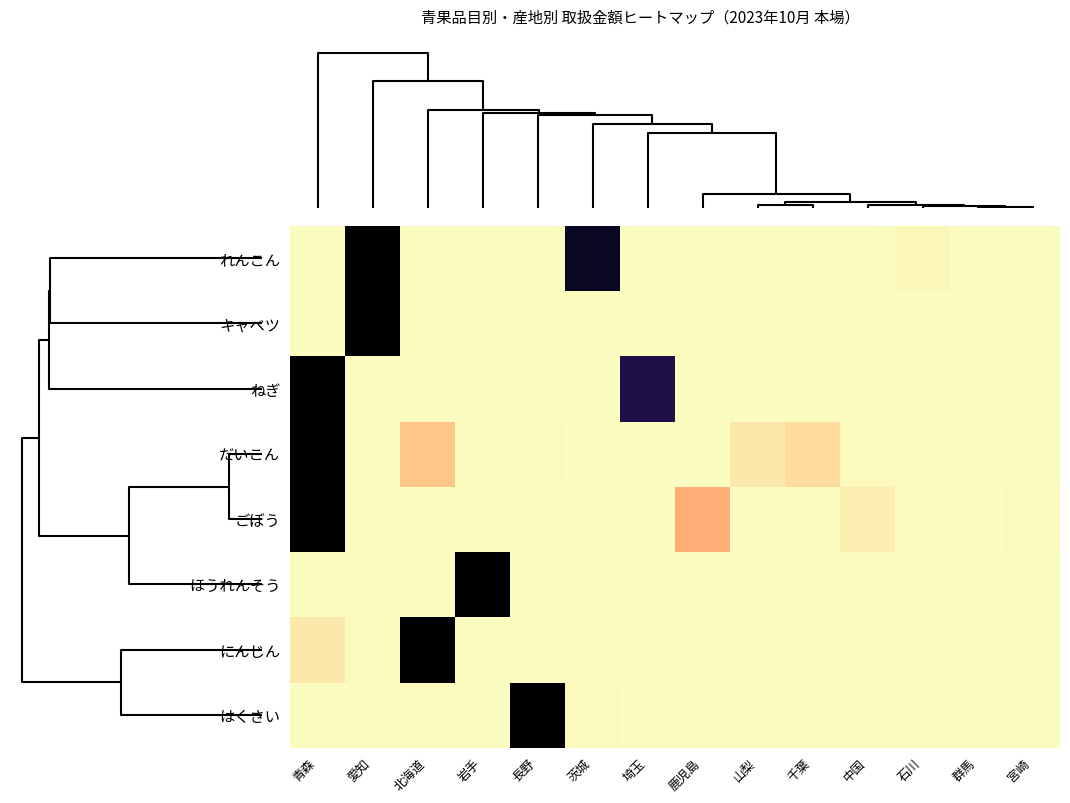

Reading left to right, transcribe all the data shown in this chart.

れんこん: 青森=0.0	愛知=1.0	北海道=0.0	岩手=0.0	長野=0.0	茨城=0.9	埼玉=0.0	鹿児島=0.0	山梨=0.0	千葉=0.0	中国=0.0	石川=0.0	群馬=0.0	宮崎=0.0
キャベツ: 青森=0.0	愛知=1.0	北海道=0.0	岩手=0.0	長野=0.0	茨城=0.0	埼玉=0.0	鹿児島=0.0	山梨=0.0	千葉=0.0	中国=0.0	石川=0.0	群馬=0.0	宮崎=0.0
ねぎ: 青森=1.0	愛知=0.0	北海道=0.0	岩手=0.0	長野=0.0	茨城=0.0	埼玉=0.9	鹿児島=0.0	山梨=0.0	千葉=0.0	中国=0.0	石川=0.0	群馬=0.0	宮崎=0.0
だいこん: 青森=1.0	愛知=0.0	北海道=0.1	岩手=0.0	長野=0.0	茨城=0.0	埼玉=0.0	鹿児島=0.0	山梨=0.0	千葉=0.1	中国=0.0	石川=0.0	群馬=0.0	宮崎=0.0
ごぼう: 青森=1.0	愛知=0.0	北海道=0.0	岩手=0.0	長野=0.0	茨城=0.0	埼玉=0.0	鹿児島=0.2	山梨=0.0	千葉=0.0	中国=0.0	石川=0.0	群馬=0.0	宮崎=0.0
ほうれんそう: 青森=0.0	愛知=0.0	北海道=0.0	岩手=1.0	長野=0.0	茨城=0.0	埼玉=0.0	鹿児島=0.0	山梨=0.0	千葉=0.0	中国=0.0	石川=0.0	群馬=0.0	宮崎=0.0
にんじん: 青森=0.0	愛知=0.0	北海道=1.0	岩手=0.0	長野=0.0	茨城=0.0	埼玉=0.0	鹿児島=0.0	山梨=0.0	千葉=0.0	中国=0.0	石川=0.0	群馬=0.0	宮崎=0.0
はくさい: 青森=0.0	愛知=0.0	北海道=0.0	岩手=0.0	長野=1.0	茨城=0.0	埼玉=0.0	鹿児島=0.0	山梨=0.0	千葉=0.0	中国=0.0	石川=0.0	群馬=0.0	宮崎=0.0